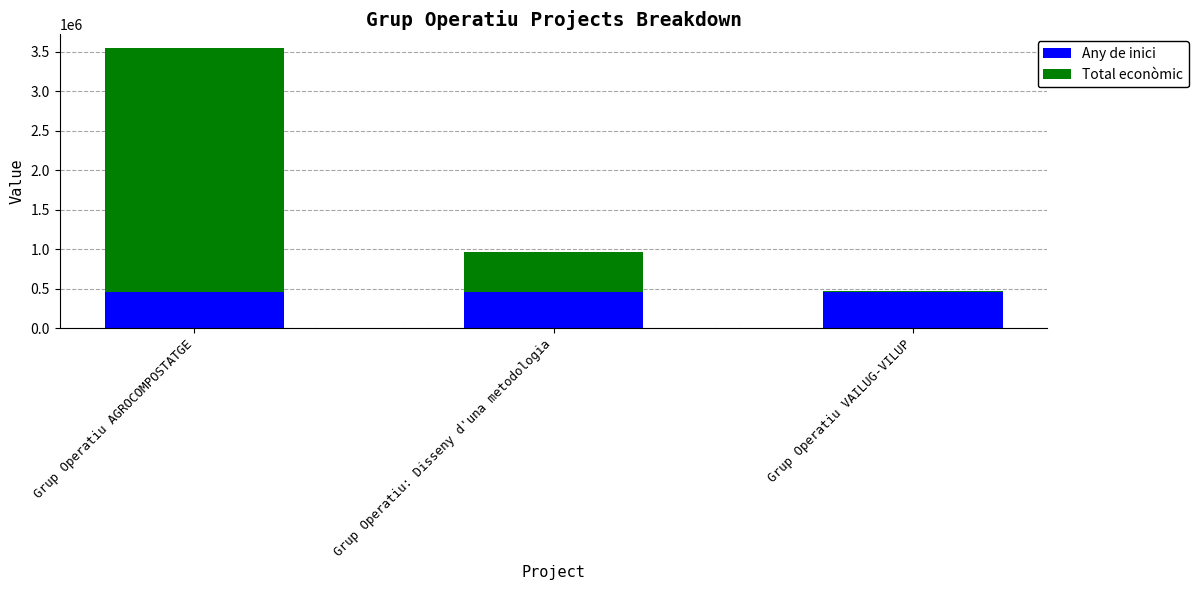

At which category is the sum across all series the highest?

Grup Operatiu AGROCOMPOSTATGE